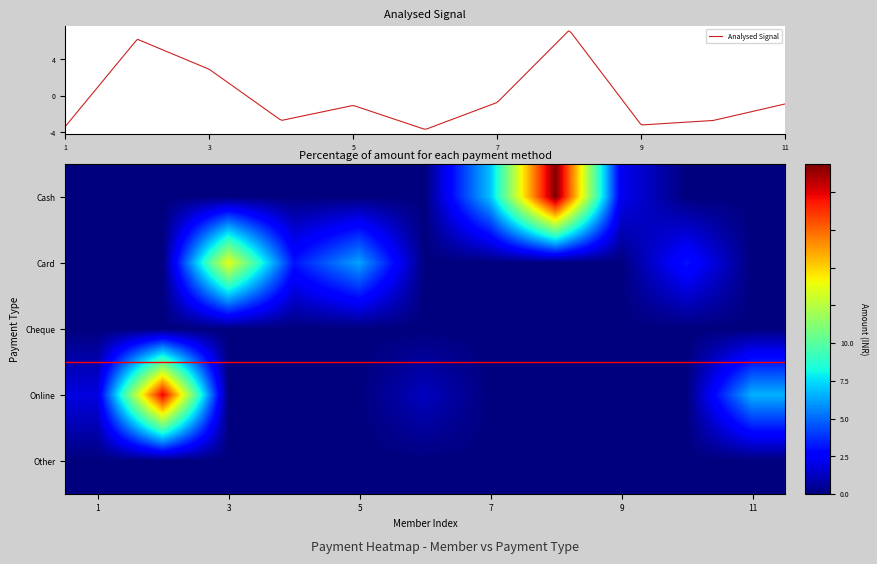

Reading left to right, transcribe all the data shown in this chart.

YDL-1414871: 0	0	0	1500	0
YDL-1603382: 0	0	0	16000	0
YDL-17211132: 0	11000	0	0	0
YDL-3183234_Q: 0	2500	0	0	0
YDL-3183234_PT: 0	5000	0	0	0
YDL-1691937: 0	0	0	1000	0
YDL-5345478: 5500	0	0	0	0
YDL-1263814: 17500	0	0	0	0
YDL-17523261: 1750	0	0	0	0
YDL-17313950: 0	2500	0	0	0
YDL-3065308: 0	0	0	5250	0